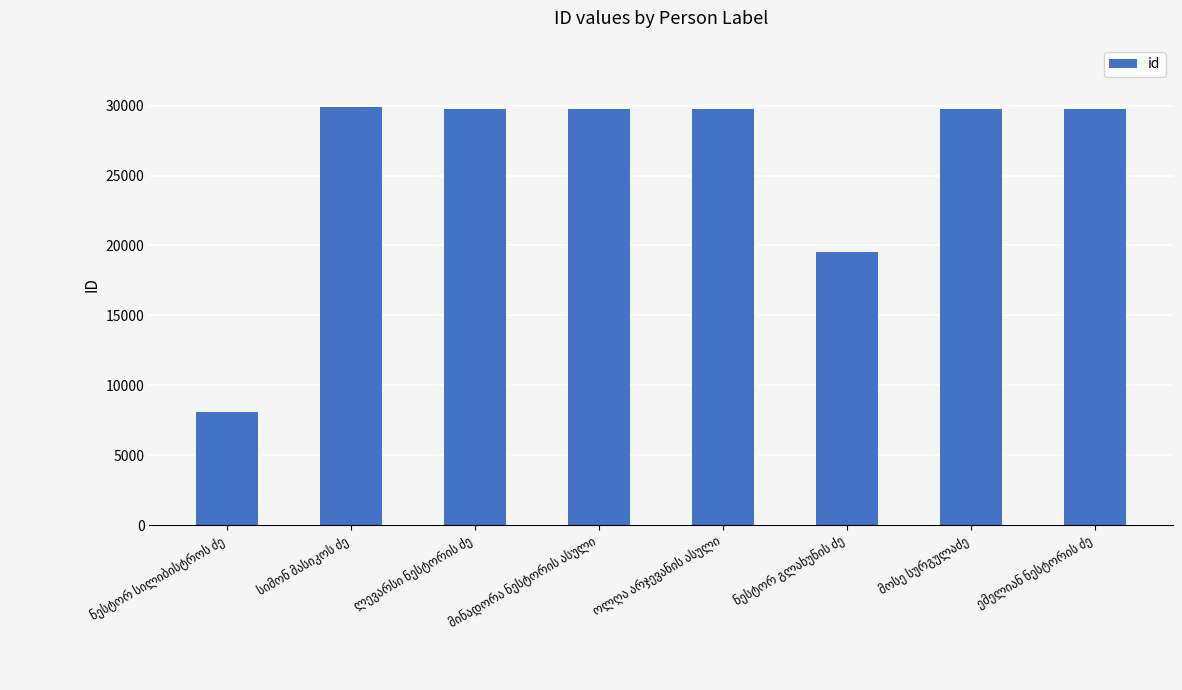

What is the difference between the maximum and minimum values?

21802